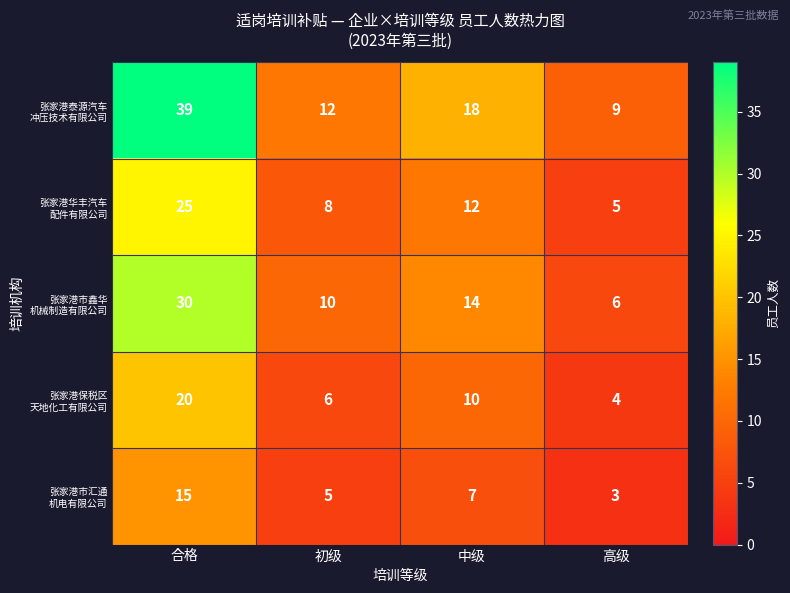

What is the smallest value displayed?

3